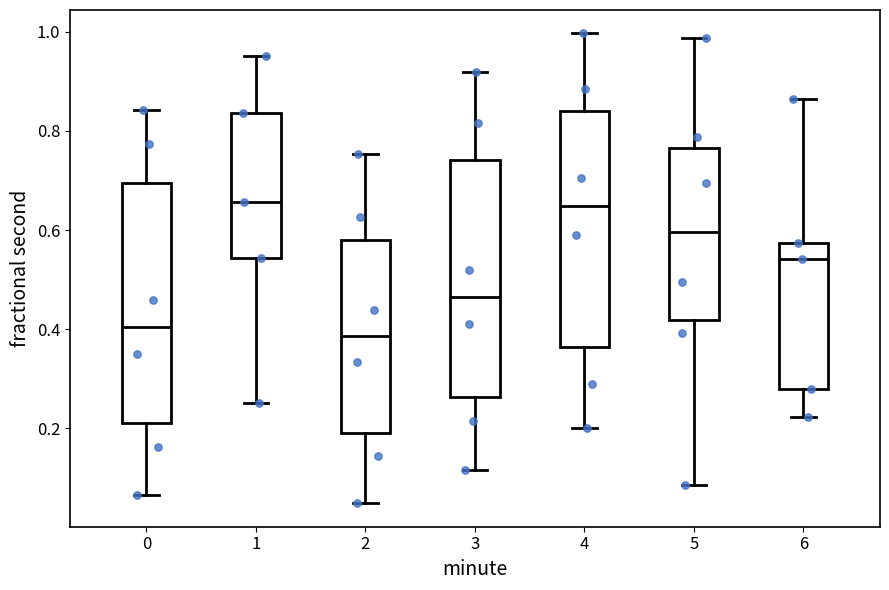

Reading left to right, transcribe this box plot: for each box, give where its median line is, the range the box spans, and where its two whiskers end, as read against the y-axis. The values are not printed on the chart, so give them approximately, as read against the axis.

0: median 0.40, box 0.22 to 0.70, whiskers 0.06 to 0.84
1: median 0.66, box 0.54 to 0.84, whiskers 0.26 to 0.96
2: median 0.38, box 0.20 to 0.58, whiskers 0.04 to 0.76
3: median 0.46, box 0.26 to 0.74, whiskers 0.12 to 0.92
4: median 0.64, box 0.36 to 0.84, whiskers 0.20 to 1.00
5: median 0.60, box 0.42 to 0.76, whiskers 0.08 to 0.98
6: median 0.54, box 0.28 to 0.58, whiskers 0.22 to 0.86